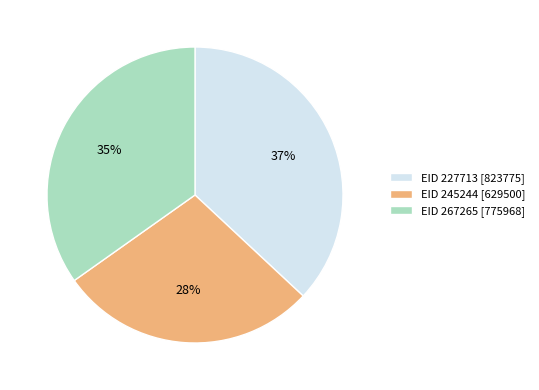

To the nearest percent, what is the combined percentage of EID 245244 and EID 267265?

63%